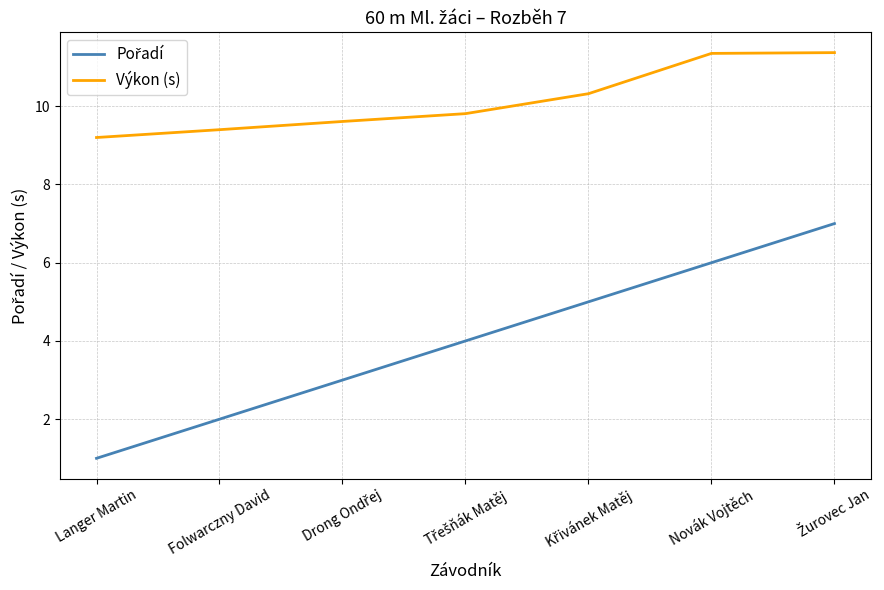

What position from the left is Langer Martin?

1